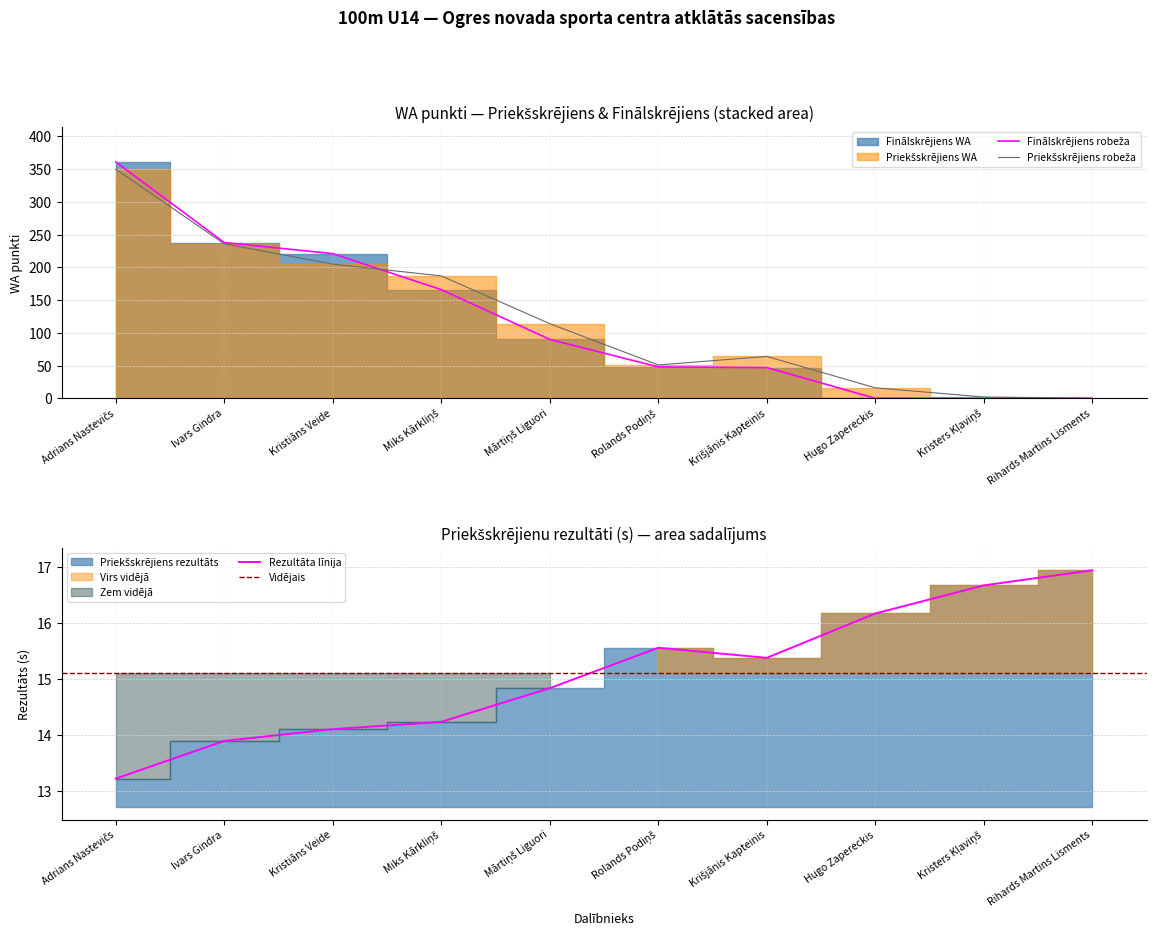

How many data points in Priekšskrējiens rezultāts are less than 15?

5